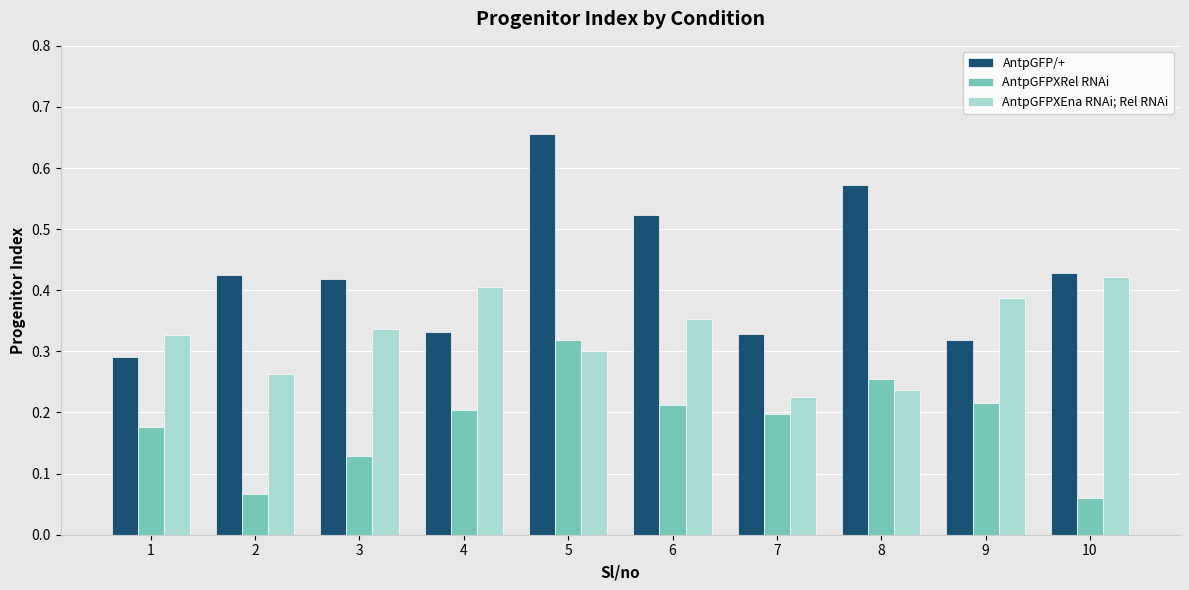

Rank the series by their average value, from highest to lowest.

AntpGFP/+, AntpGFPXEna RNAi; Rel RNAi, AntpGFPXRel RNAi